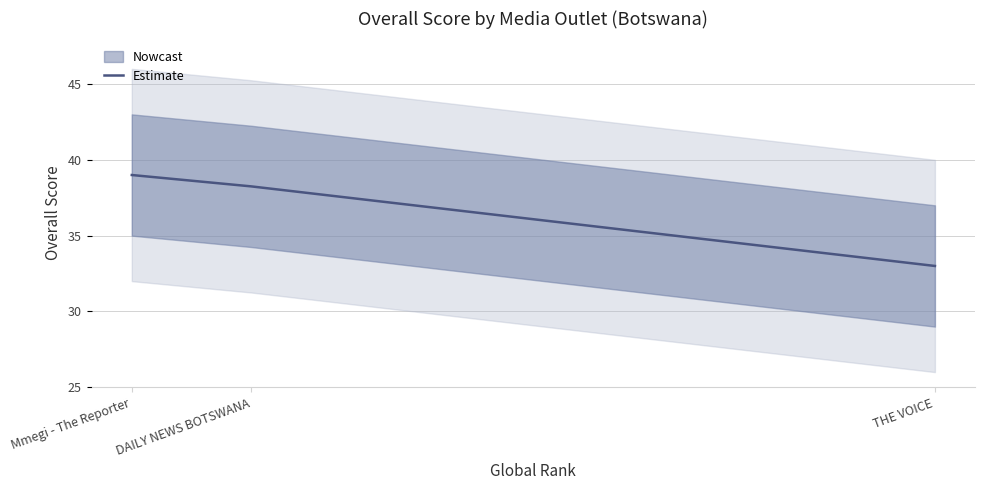

What is the change in value from Mmegi - The Reporter to DAILY NEWS BOTSWANA?

-0.8